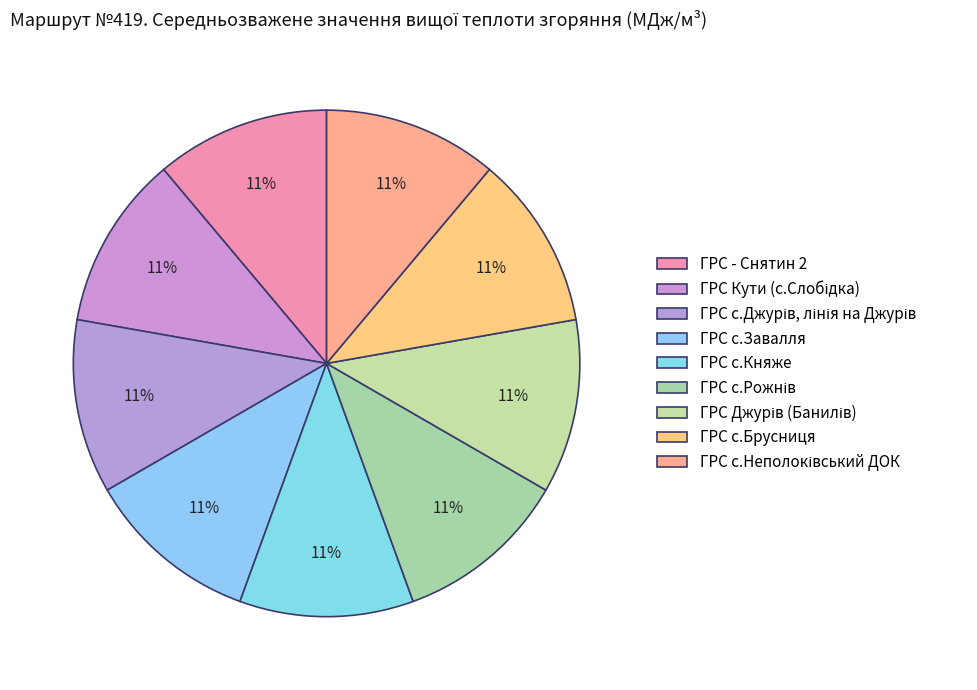

How many segments does this pie chart have?

9